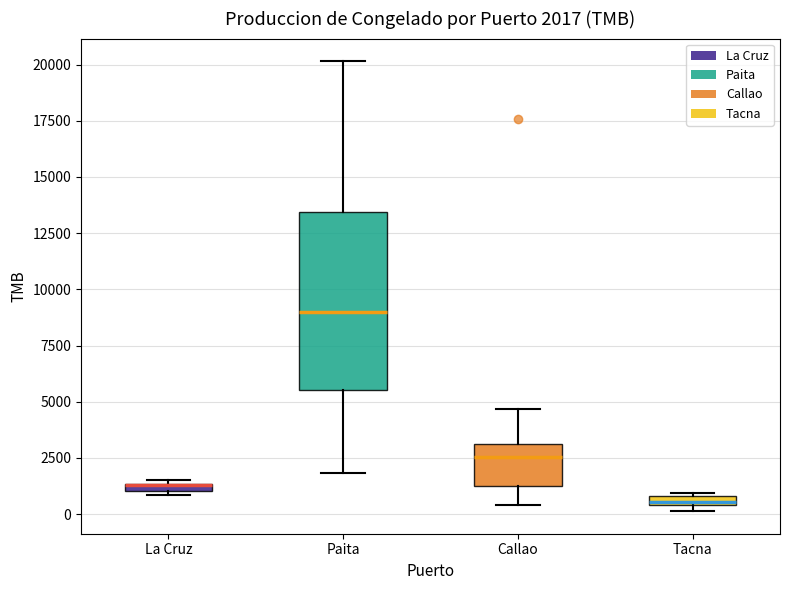

Comparing the boxes themselves (not the whiskers), which one is the tallest?

Paita